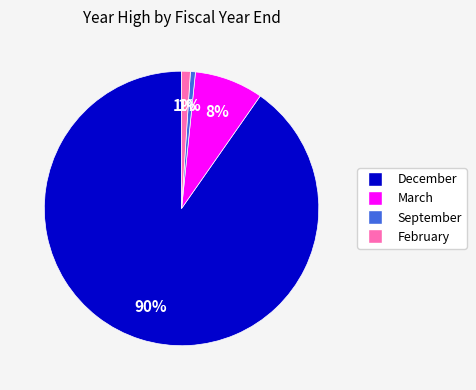

True or false: February accounts for 15% of the total.

False